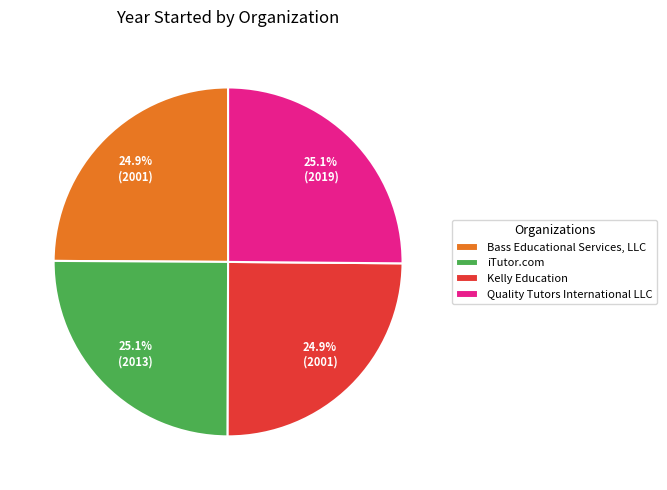

The Quality Tutors International LLC slice represents 25% of the pie. True or false?

True